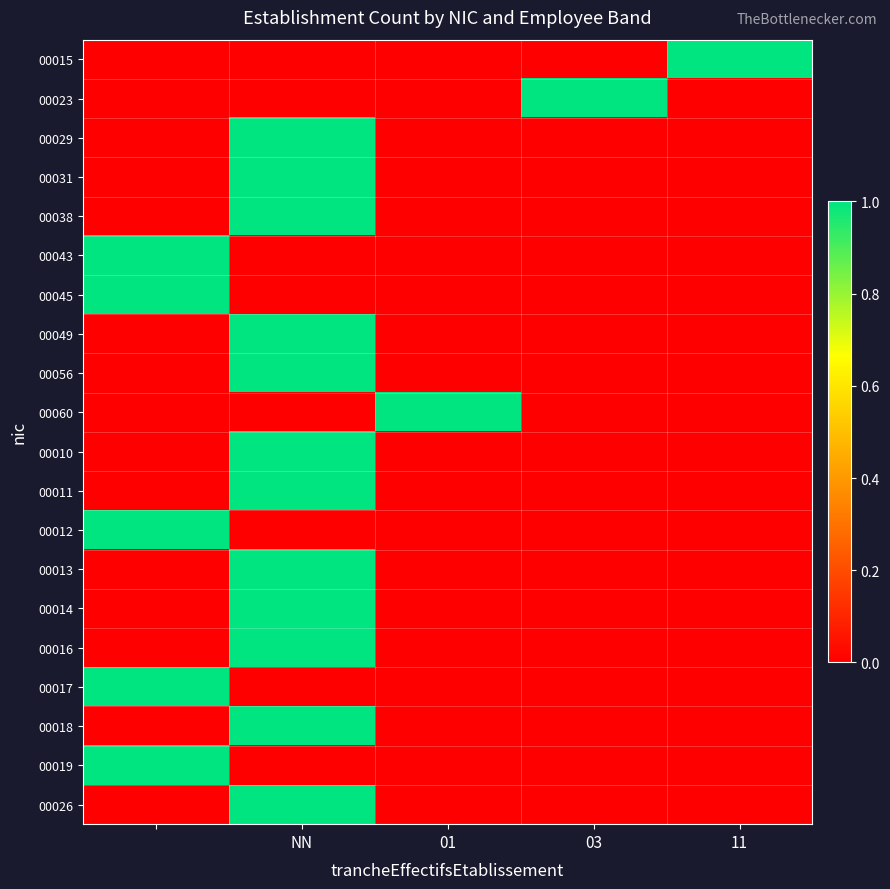

At which category does the chart reach its peak across all series?

11